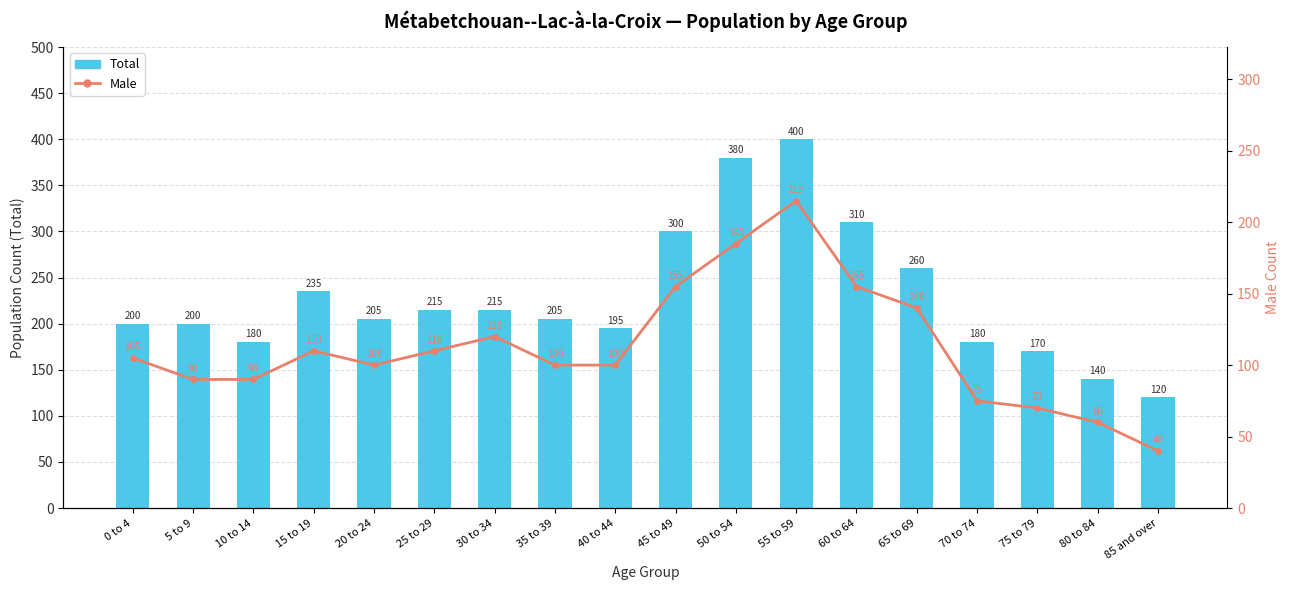

Rank the series by their maximum value, from highest to lowest.

Total, Male